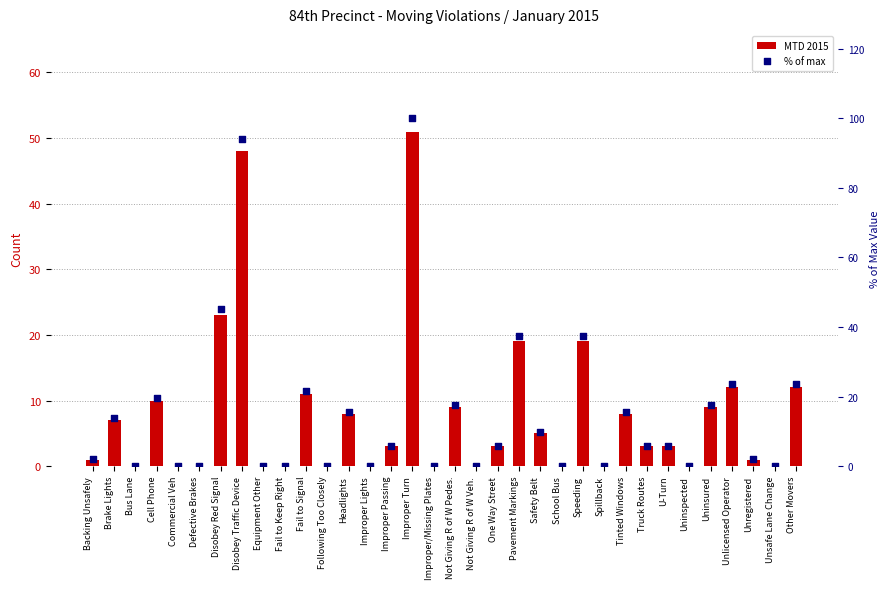

Which series has the largest total across all categories?

% of max